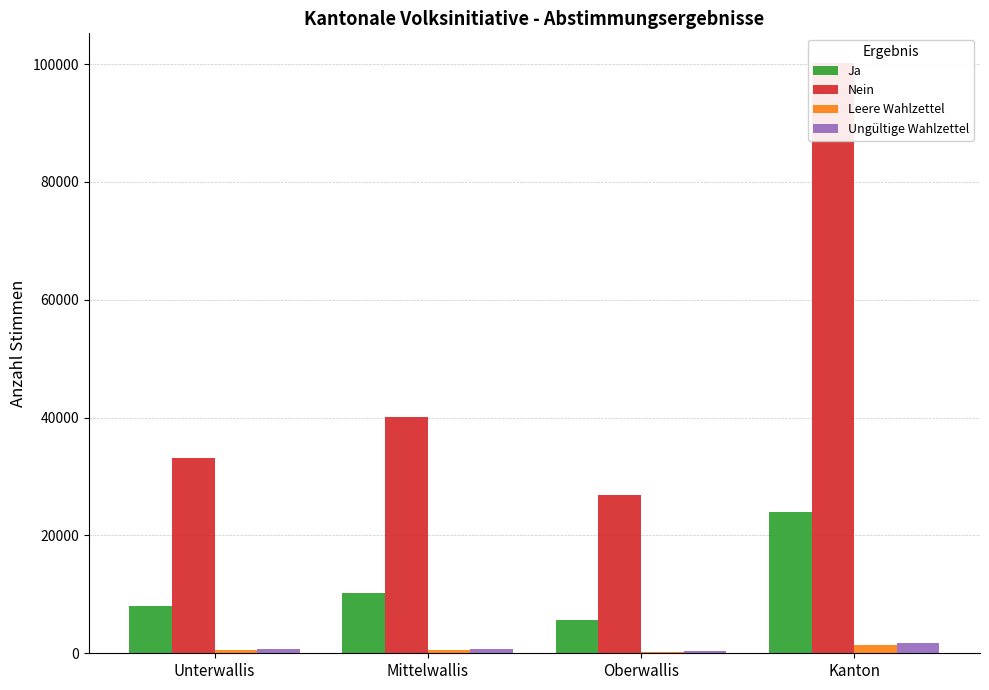

True or false: Leere Wahlzettel has a value of 179 at Mittelwallis.

False